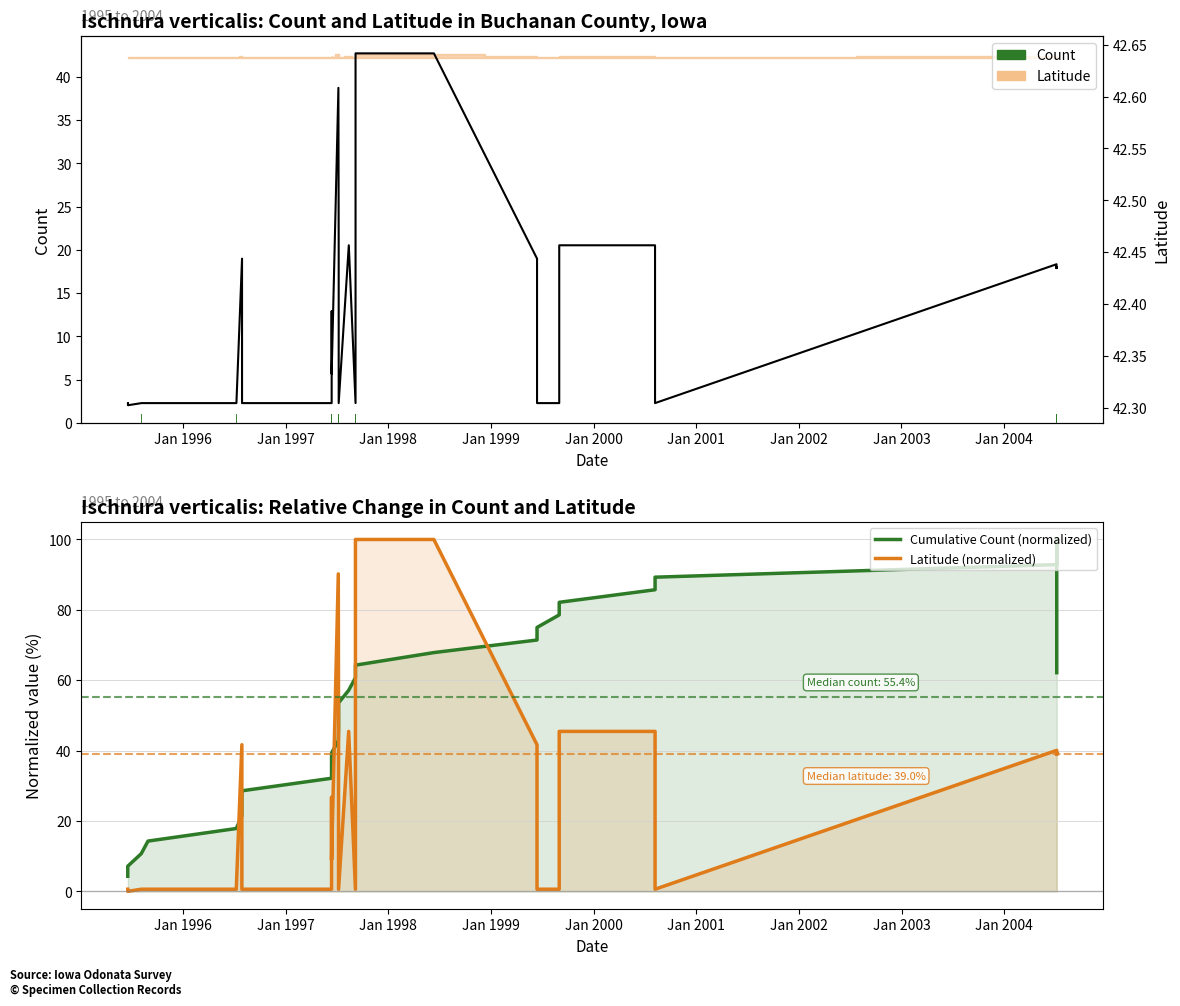

Reading left to right, extract all data points from this chart.

Cumulative Count (normalized): 4.3	7.1	10.7	14.3	17.9	21.4	25.0	28.6	32.1	35.7	39.3	42.9	46.4	50.0	53.6	57.1	60.7	64.3	67.9	71.4	75.0	78.6	82.1	85.7	89.3	92.9	96.4	100.0	81.4	62.1
Latitude (normalized): 0.6	0.0	0.6	0.6	0.6	41.7	41.7	0.6	0.6	26.7	8.9	90.2	45.5	45.5	0.6	45.5	0.6	100.0	100.0	41.7	0.6	0.6	45.5	45.5	0.6	40.1	39.6	39.1	39.3	39.0
Latitude (line): 42.3	42.3	42.3	42.3	42.3	42.4	42.4	42.3	42.3	42.4	42.3	42.6	42.5	42.5	42.3	42.5	42.3	42.6	42.6	42.4	42.3	42.3	42.5	42.5	42.3	42.4	42.4	42.4	42.4	42.4